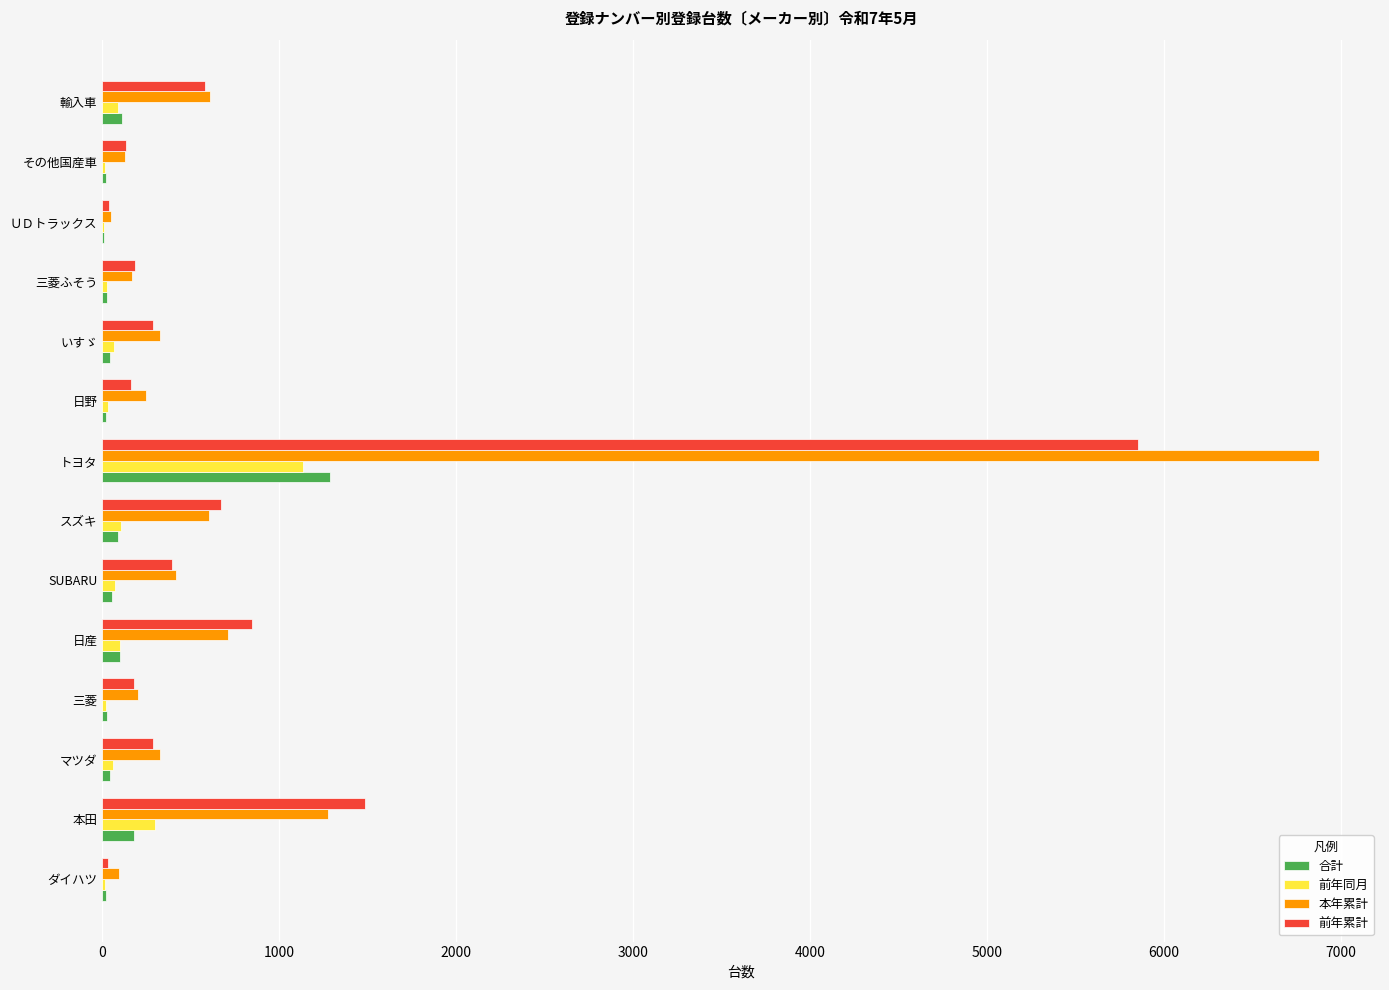

The 本年累計 series shows 542 at いすゞ. True or false?

False